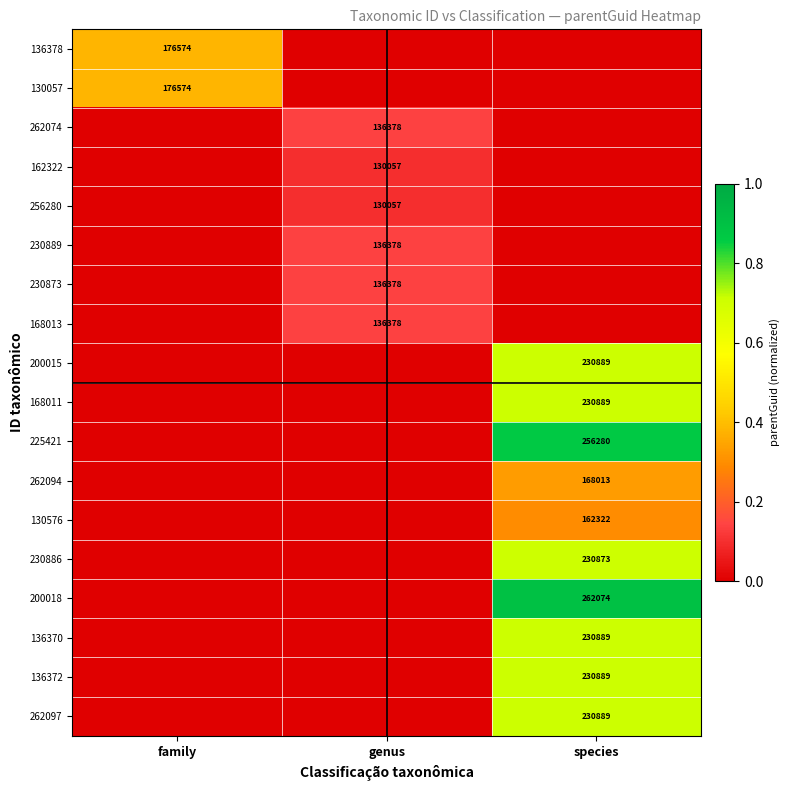

The 130057 series shows 229827 at family. True or false?

False